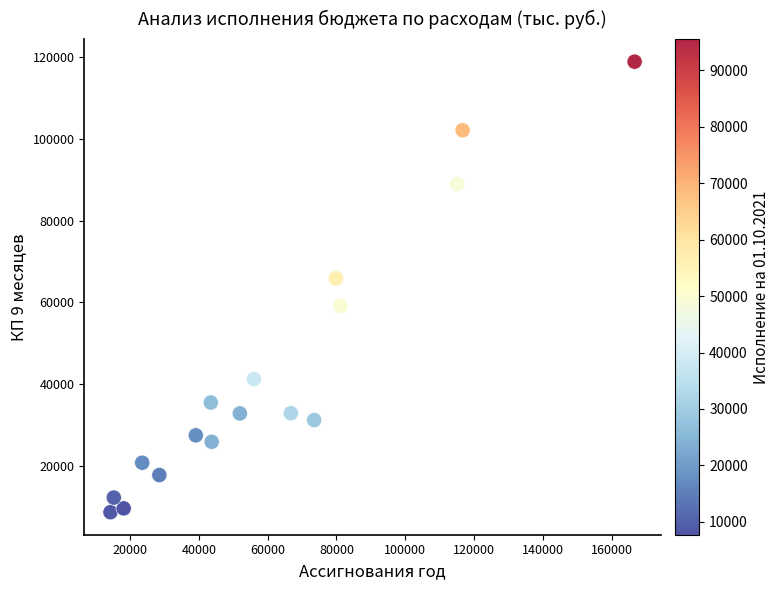

What is the range of X values (max minus min)?

152330.9